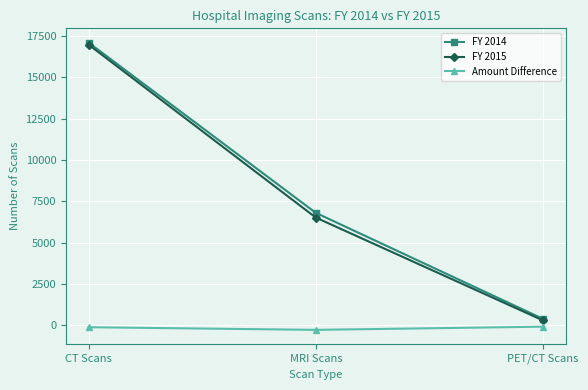

What is the approximate value of FY 2014 at CT Scans, to the nearest 50?

17100